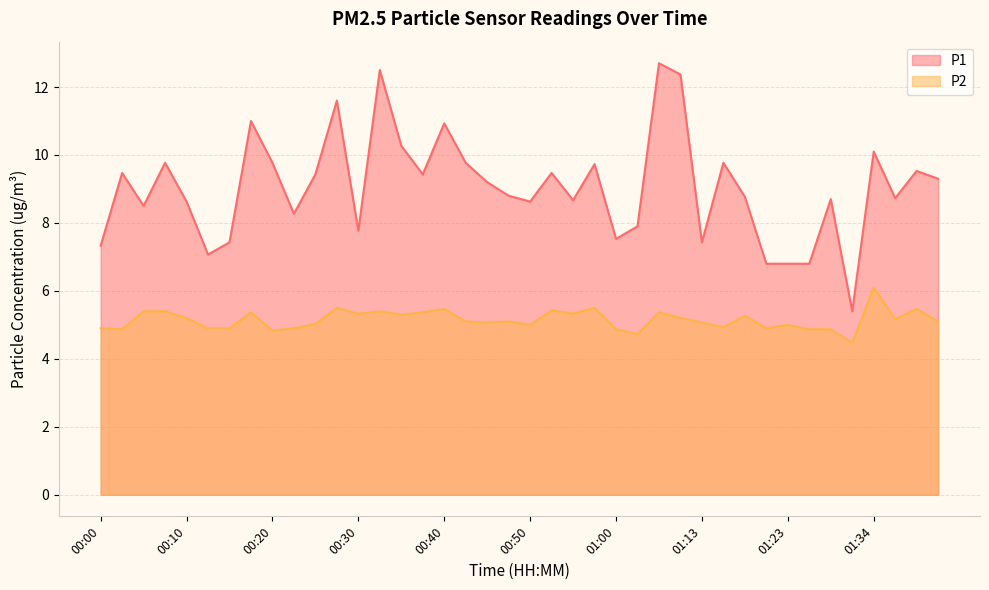

How many interior local valleys does the P1 series have?

11